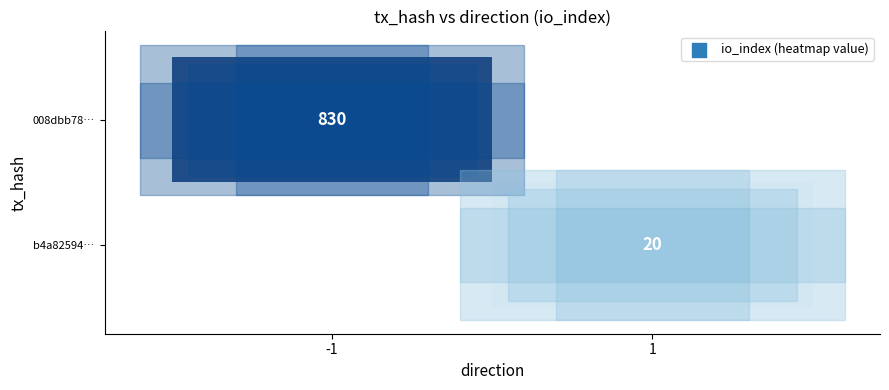

The 008dbb78… series shows 830 at -1. True or false?

True